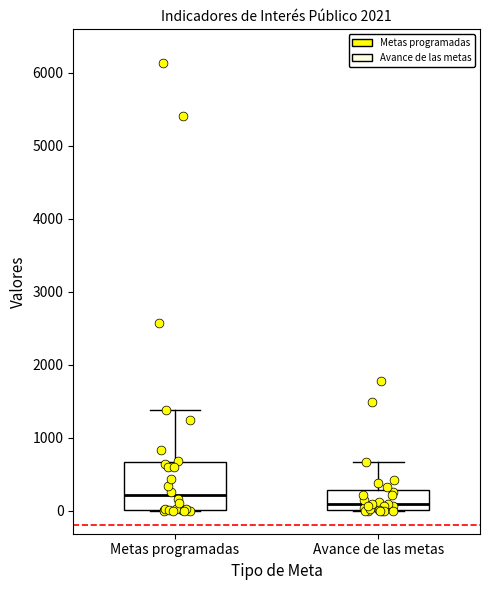

Comparing the boxes themselves (not the whiskers), which one is the tallest?

Metas programadas